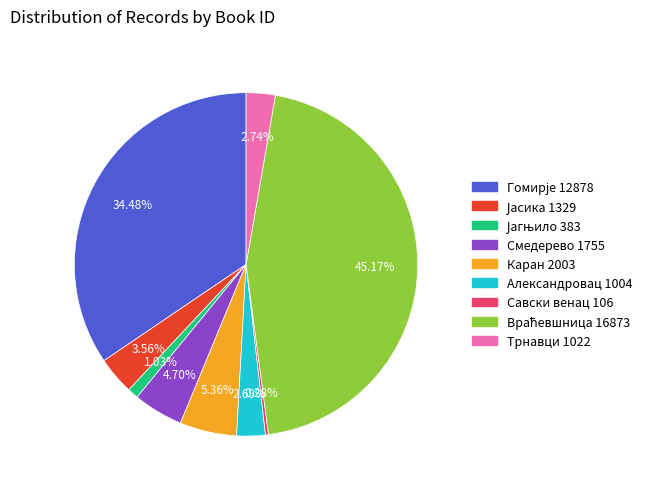

Is there any slice that represents more than half of the pie?

No